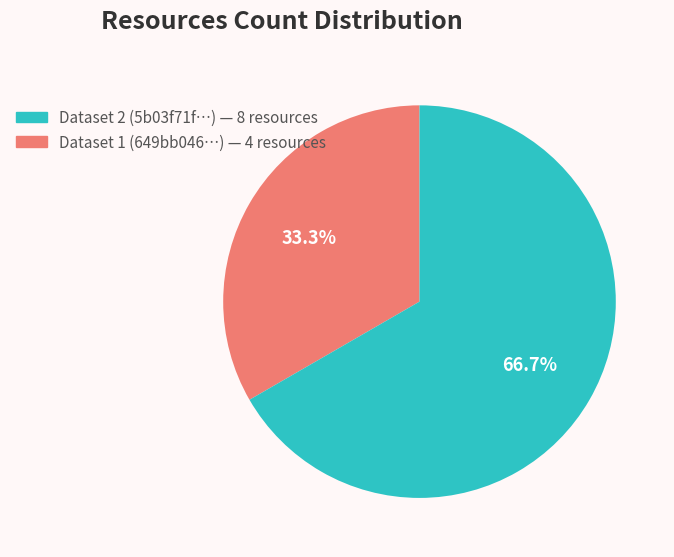

Does any single category account for the majority?

Yes